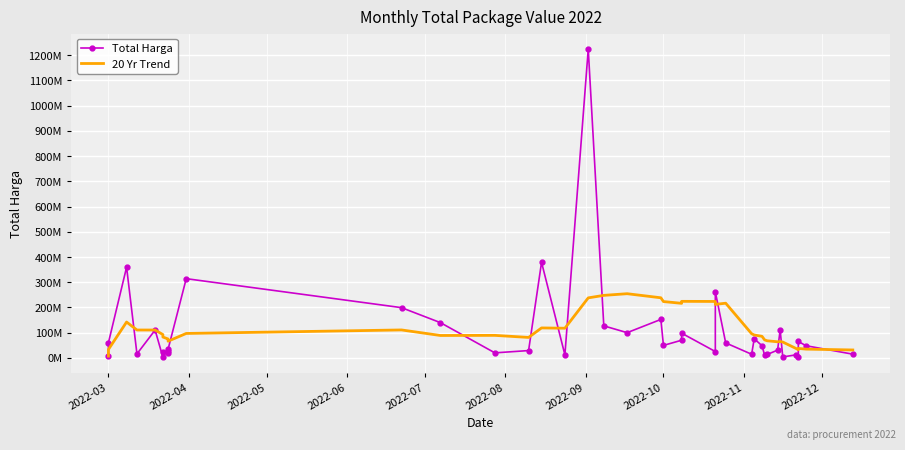

Rank the series by their average value, from highest to lowest.

20 Yr Trend, Total Harga